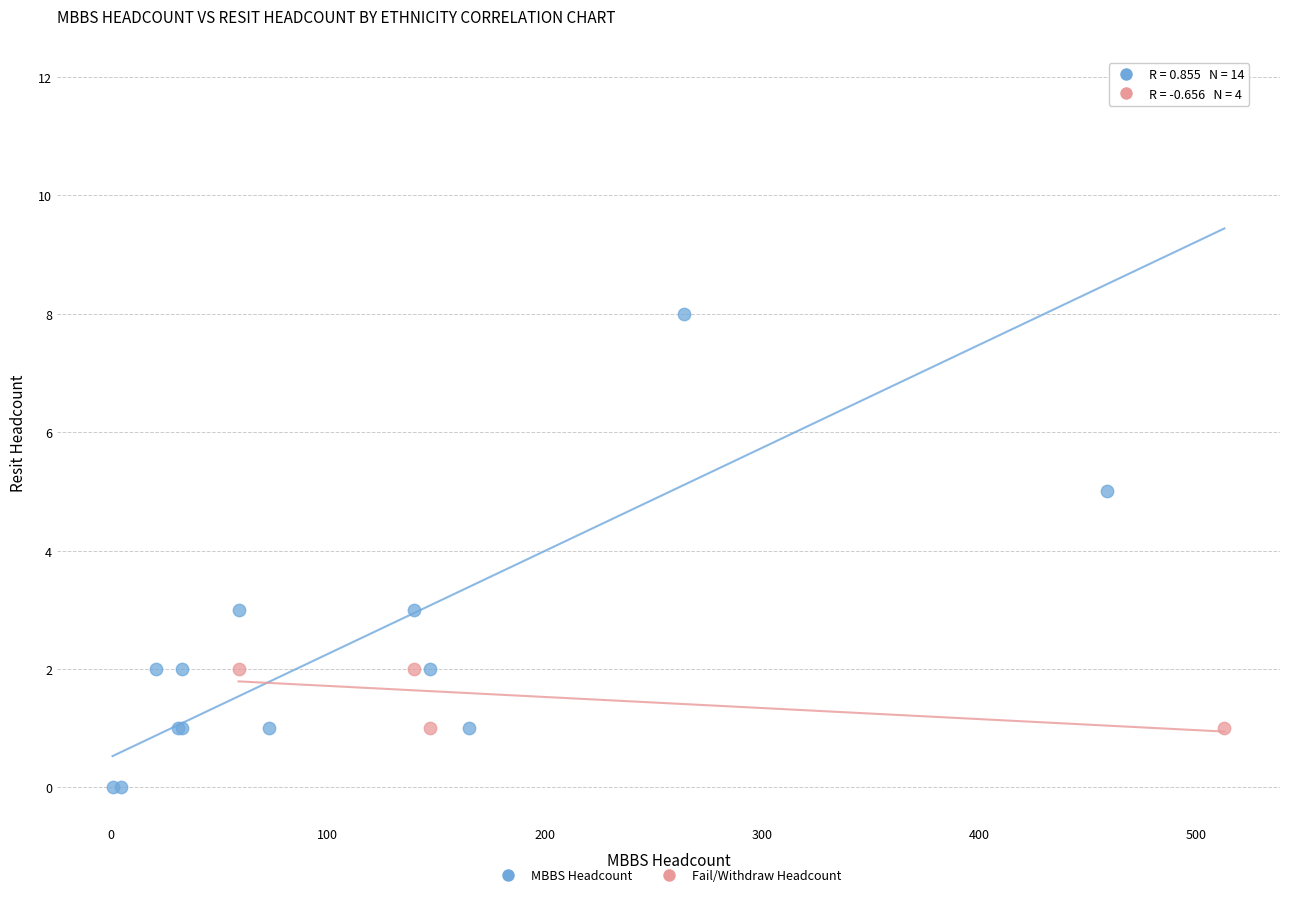

Which series has the widest spread of Y values?

MBBS Headcount